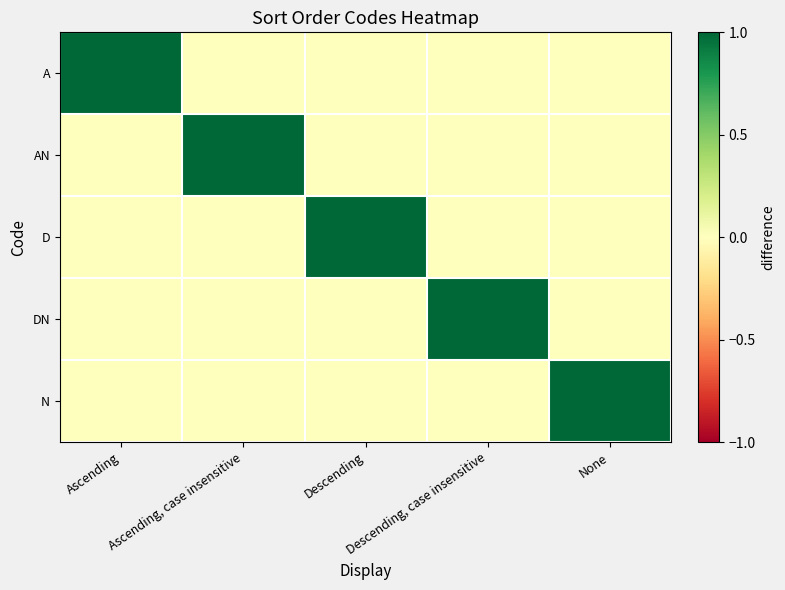

Reading left to right, extract all data points from this chart.

A: Ascending=1	Ascending, case insensitive=0	Descending=0	Descending, case insensitive=0	None=0
AN: Ascending=0	Ascending, case insensitive=1	Descending=0	Descending, case insensitive=0	None=0
D: Ascending=0	Ascending, case insensitive=0	Descending=1	Descending, case insensitive=0	None=0
DN: Ascending=0	Ascending, case insensitive=0	Descending=0	Descending, case insensitive=1	None=0
N: Ascending=0	Ascending, case insensitive=0	Descending=0	Descending, case insensitive=0	None=1